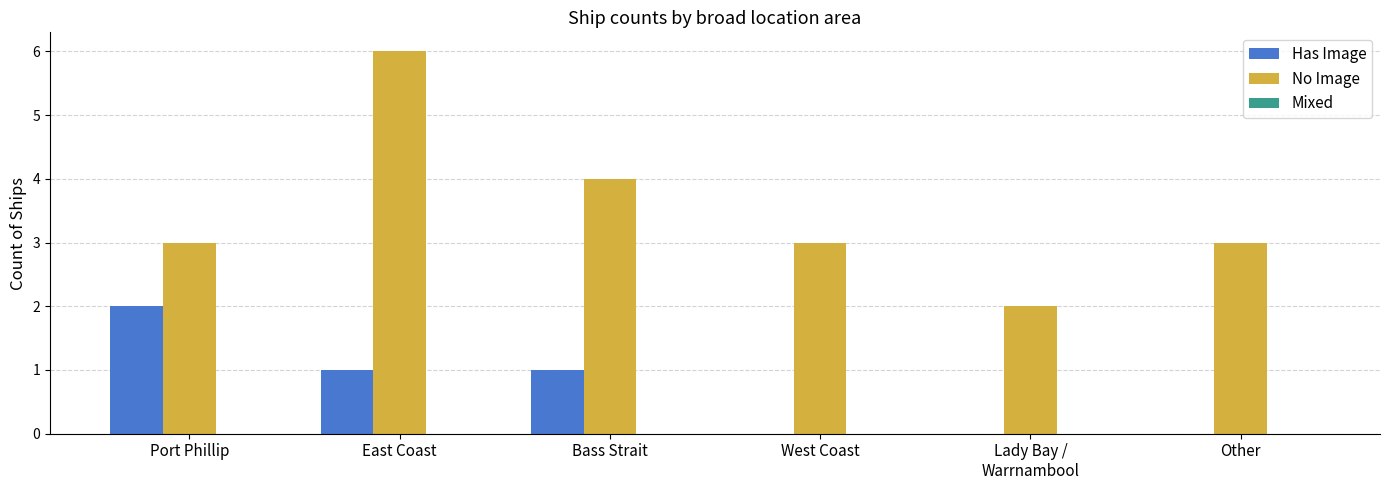

Count the number of data series in this chart.

2